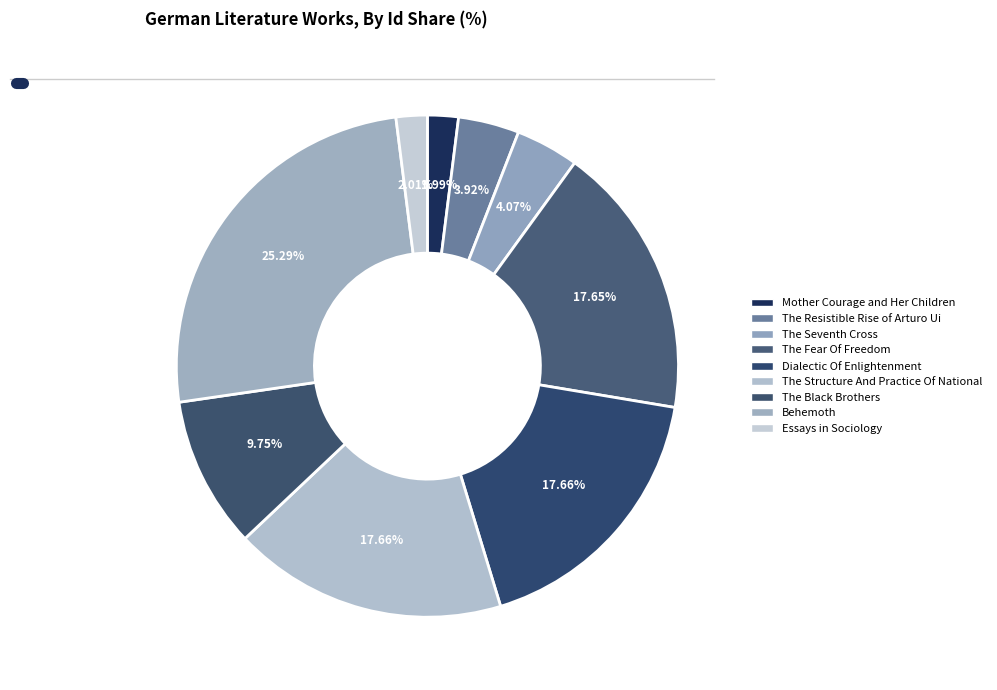

Combined, do Mother Courage and Her Children and The Seventh Cross account for over 50%?

No